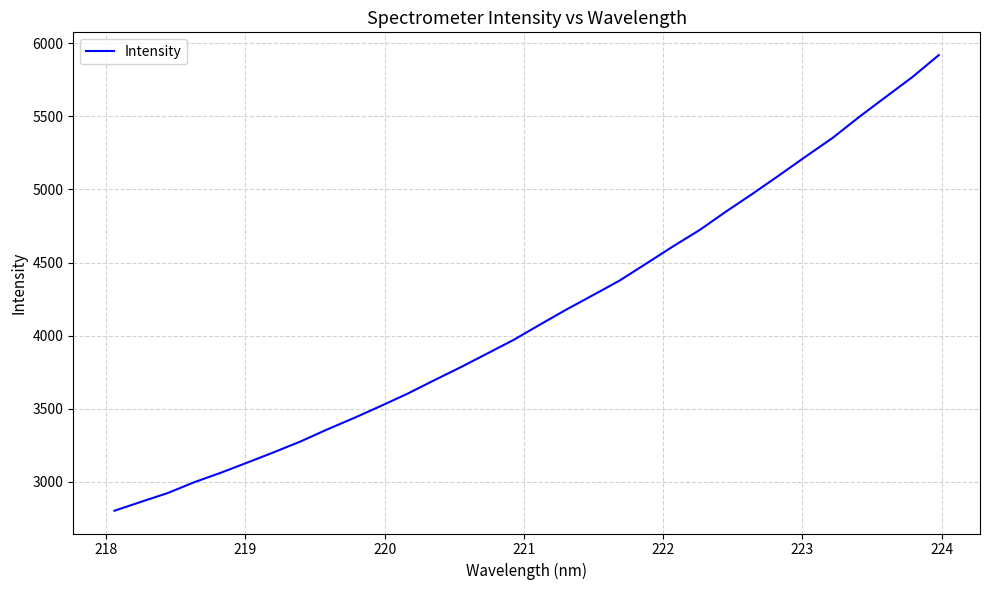

True or false: the data has more than 2 interior local peaks.

False